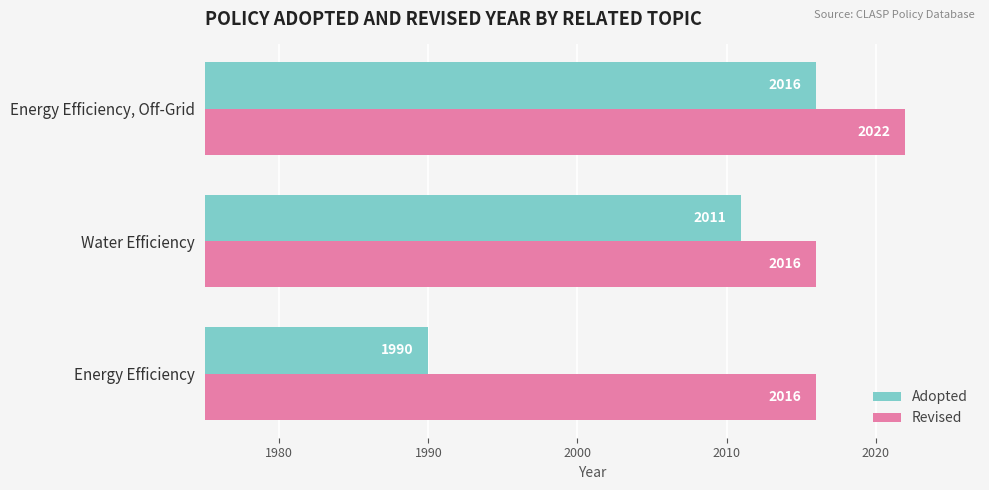

Count the Revised values in the range 2016 to 2022.

3